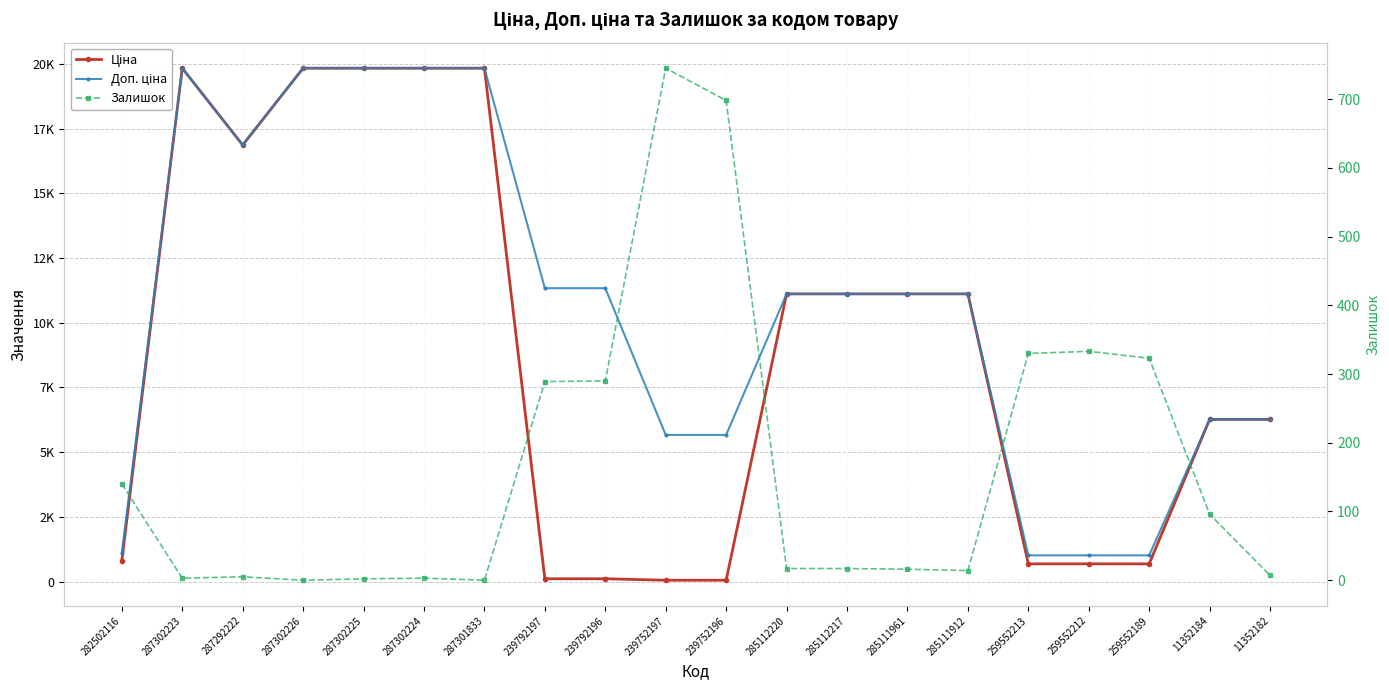

What is the average value of the Доп. ціна series?

10558.2